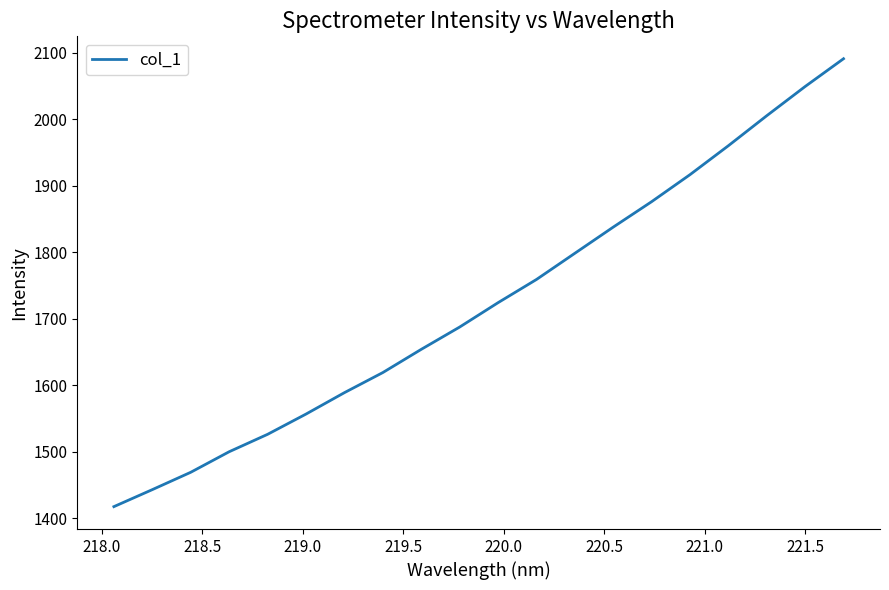

What is the greatest value displayed?

2091.3